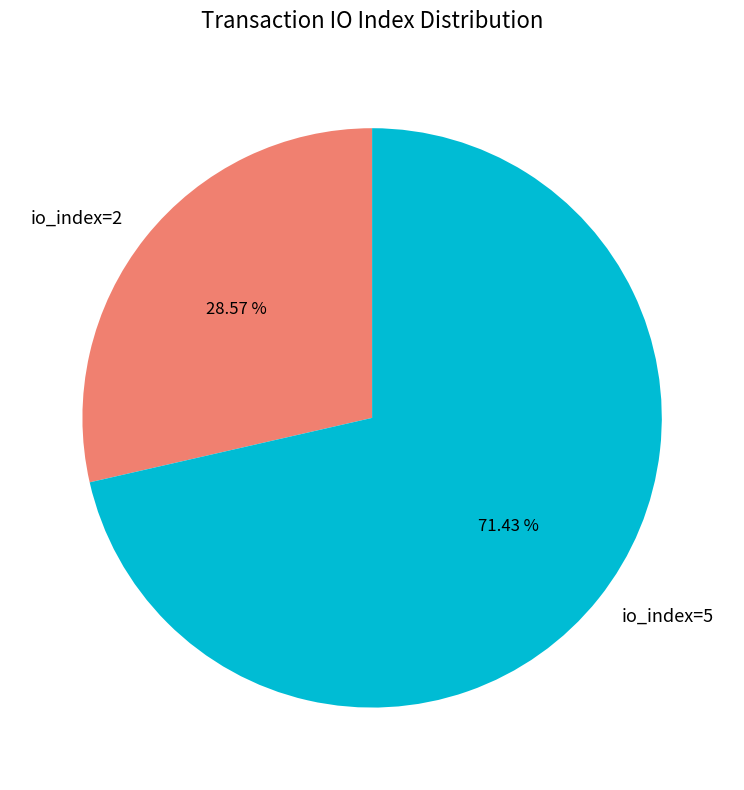

Which slice is the smallest?

io_index=2